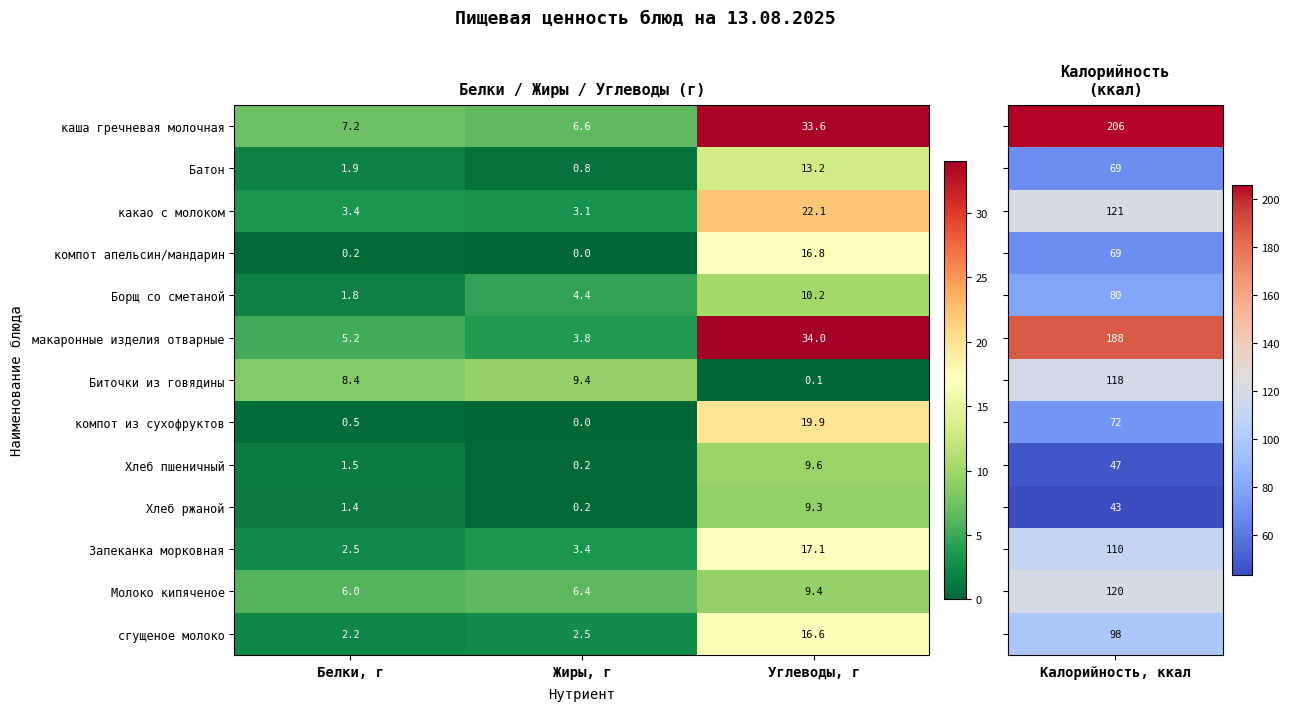

Between Белки, г and Жиры, г, which series saw the biggest shift?

Борщ со сметаной